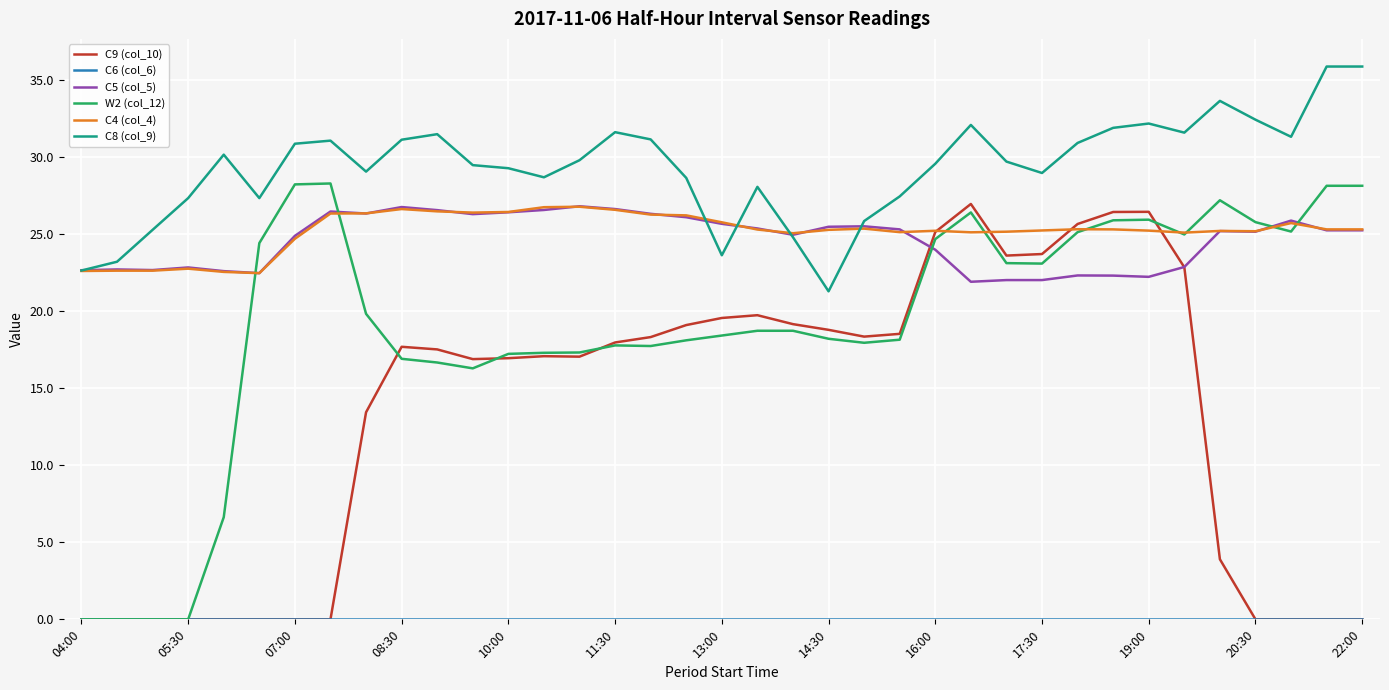

Which series has the largest total across all categories?

C8 (col_9)